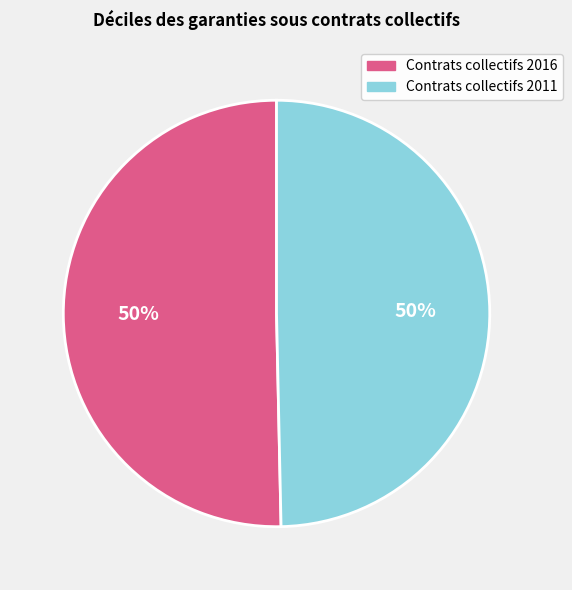

To the nearest percent, what is the combined percentage of Contrats collectifs 2011 and Contrats collectifs 2016?

100%